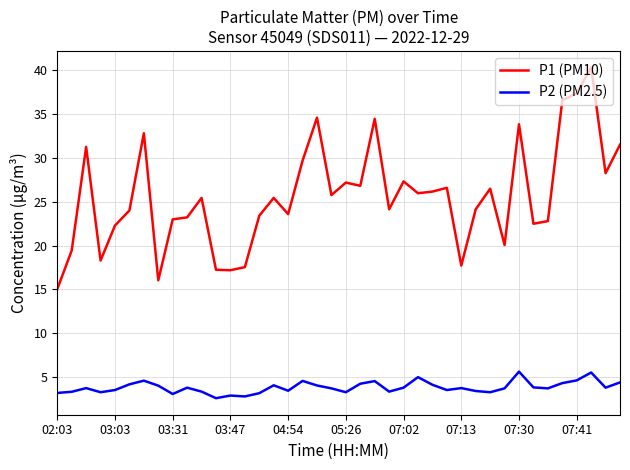

What is the minimum value shown in the chart?

2.6